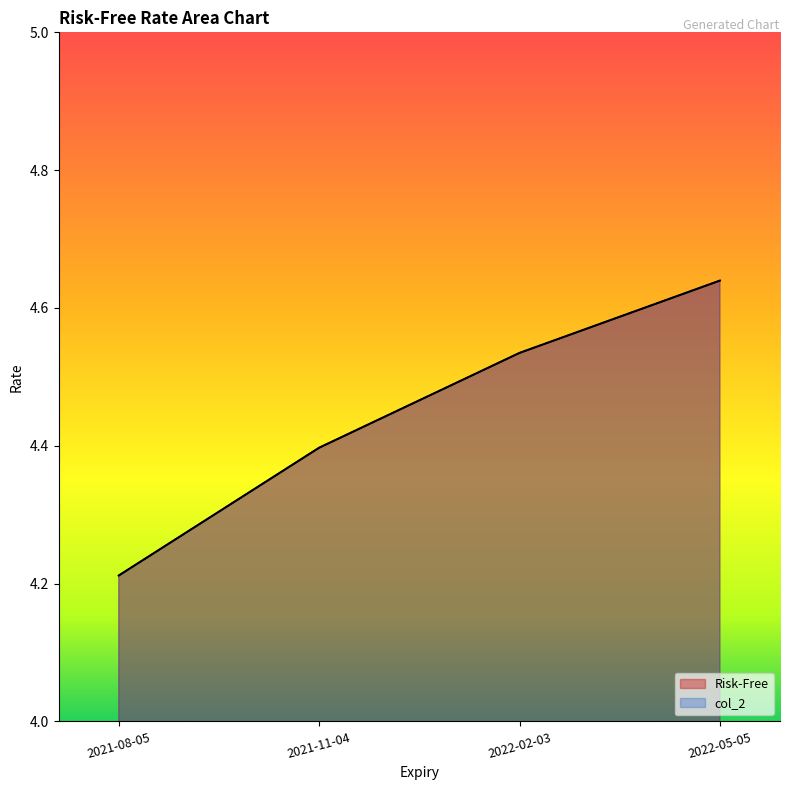

Which series has the largest total across all categories?

col_2